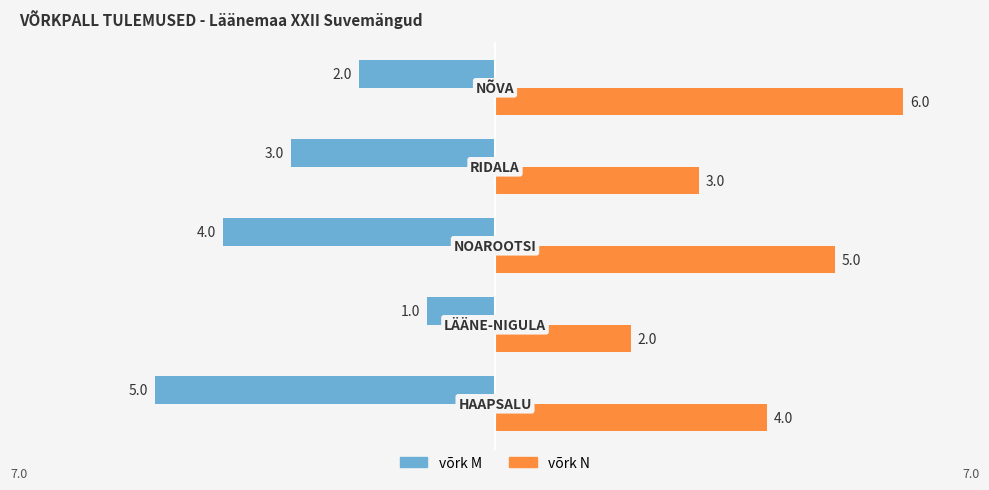

What is the difference between the second highest and second lowest values in the võrk M series?

2